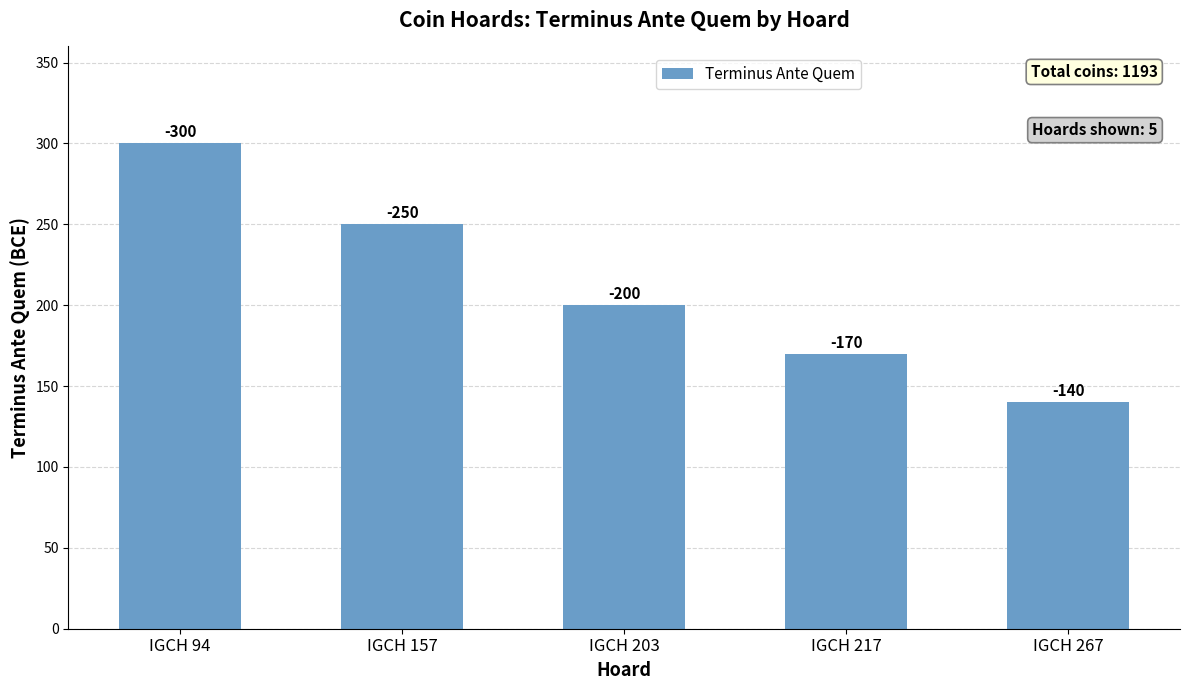

Count the values in the range 170 to 250.

3